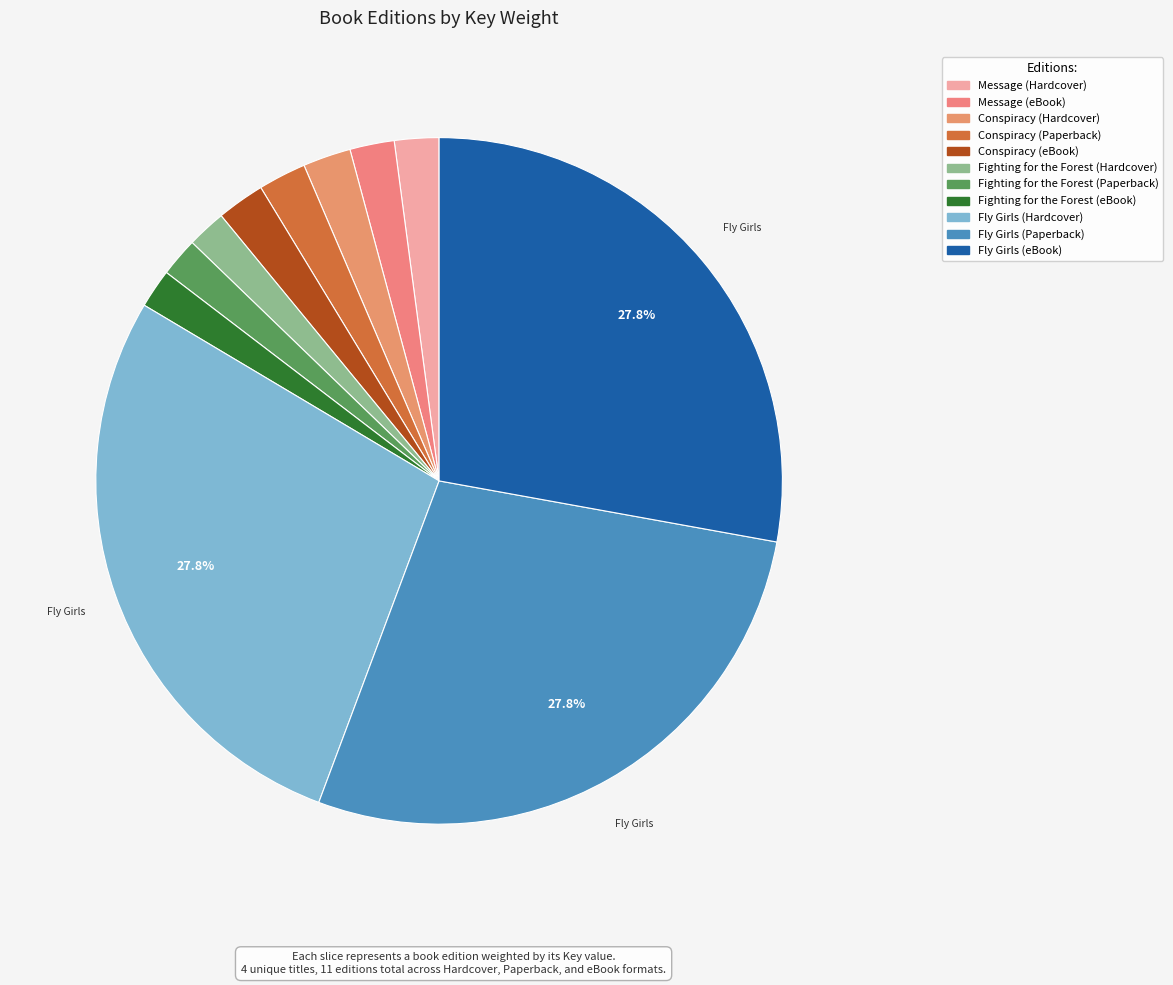

To the nearest percent, what portion does Fly Girls (eBook) represent?

28%